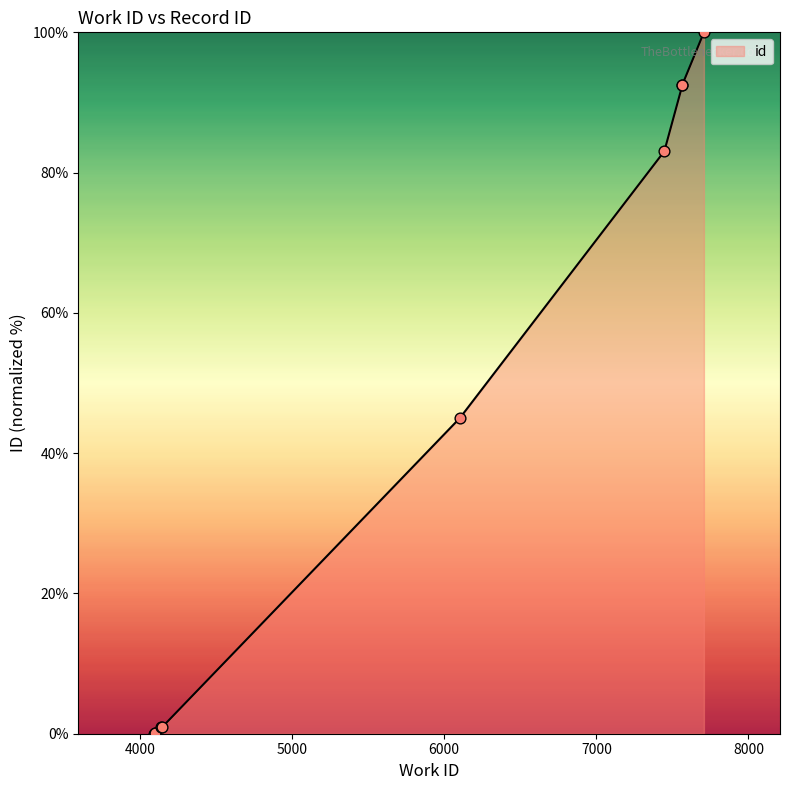

What is the change in value from 4096 to 4101?

+0.1